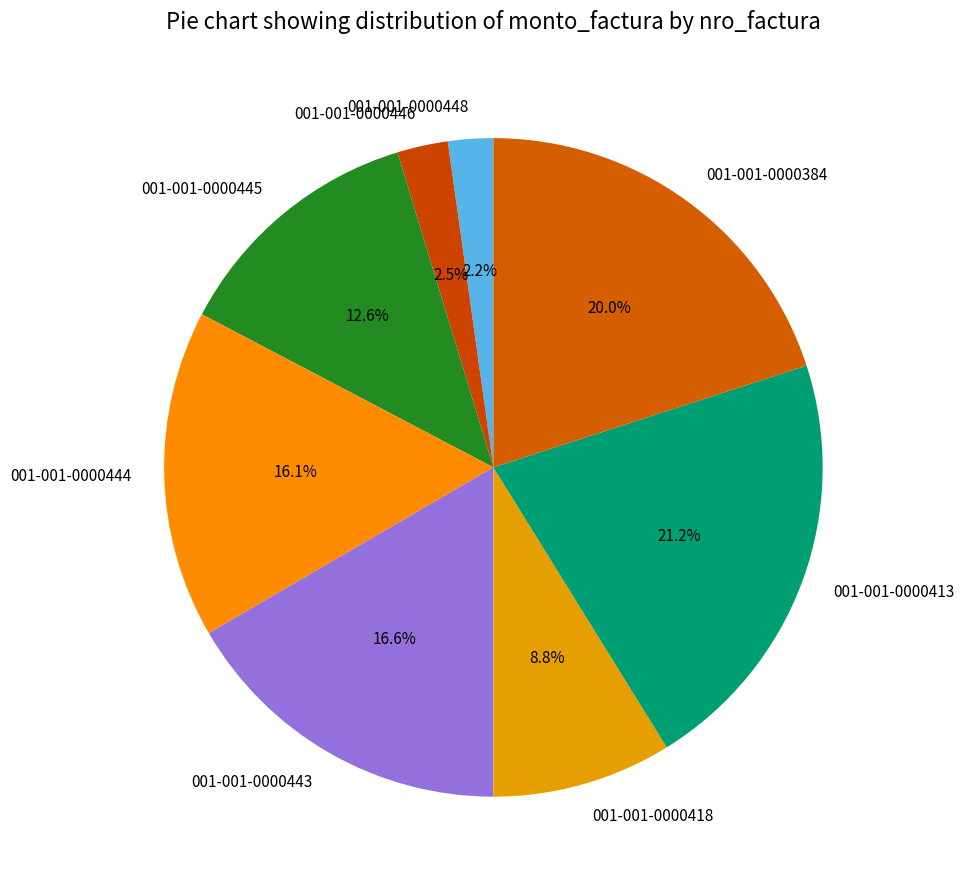

What is the total percentage of 001-001-0000444 and 001-001-0000446?

18.6%